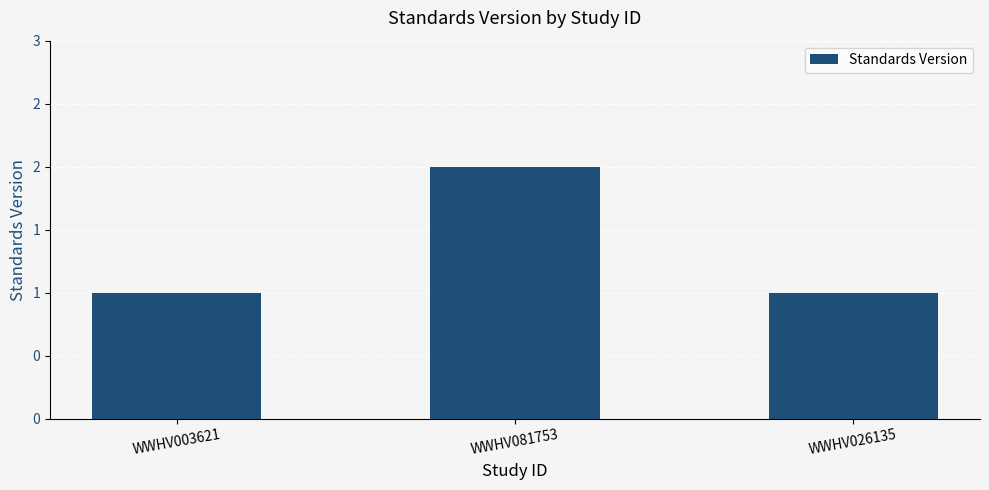

What is the change in value from WWHV003621 to WWHV081753?

+1